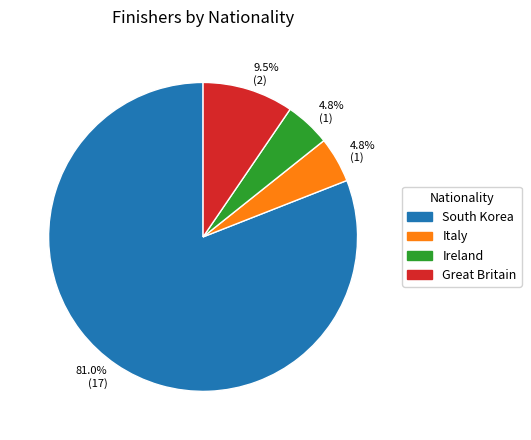

Does any single category account for the majority?

Yes